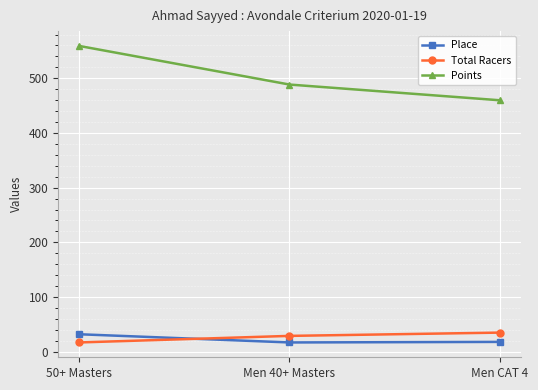

How many lines are shown in the chart?

3